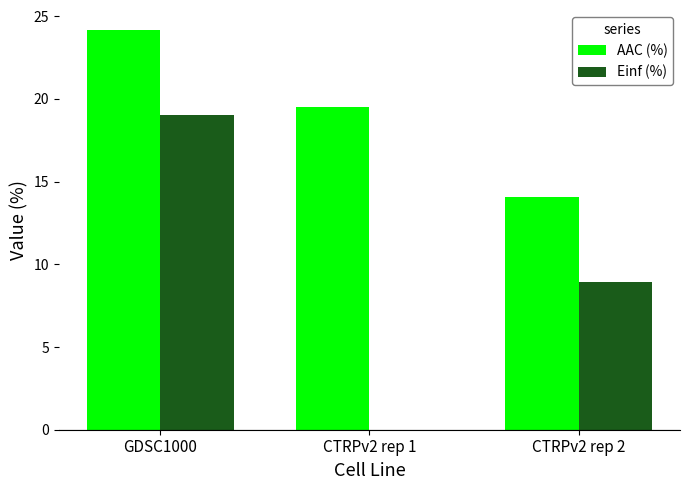

Reading right to left, list all the values displayed in this chart.

AAC (%): 14.1	19.5	24.2
Einf (%): 8.9	0.0	19.0